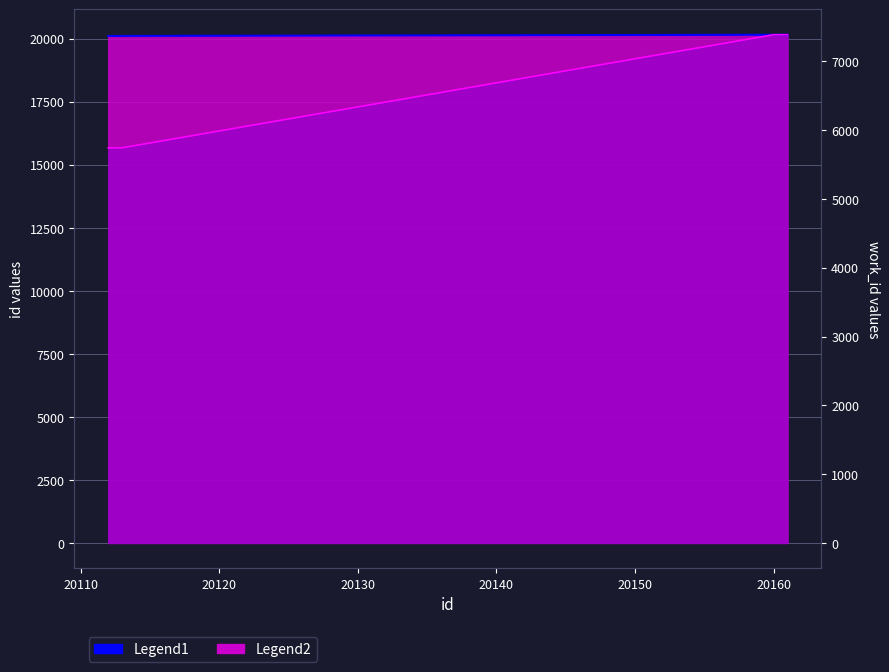

Which category has the lowest value in the Legend1 series?

20112